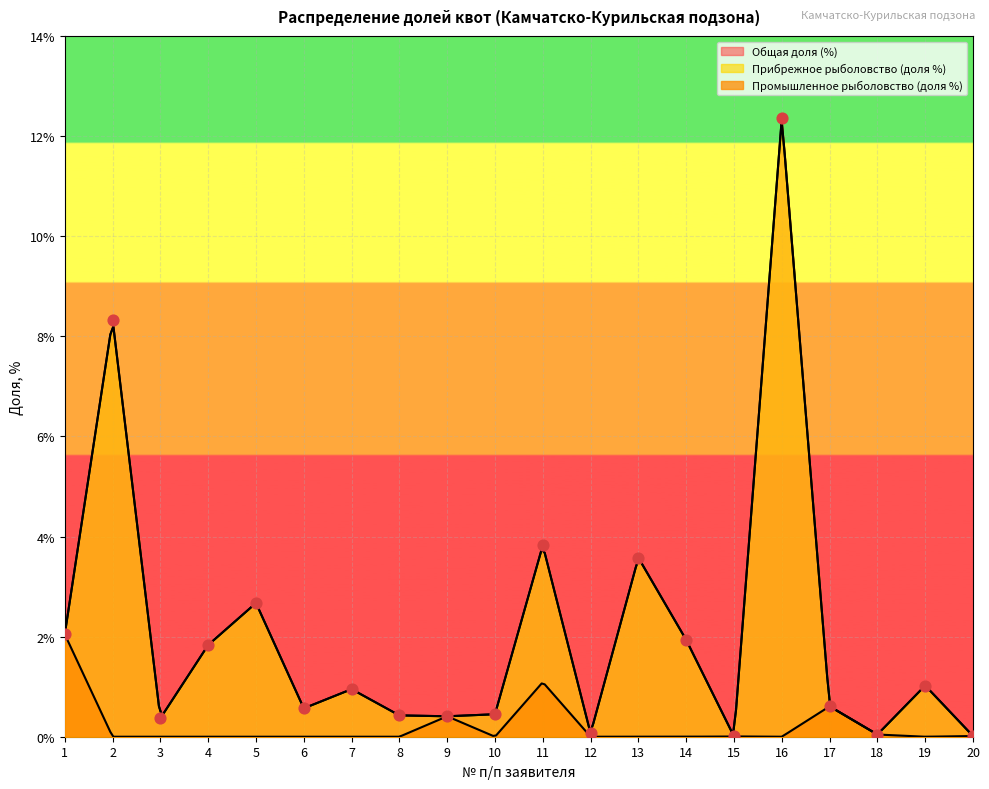

At which category is the sum across all series the highest?

16